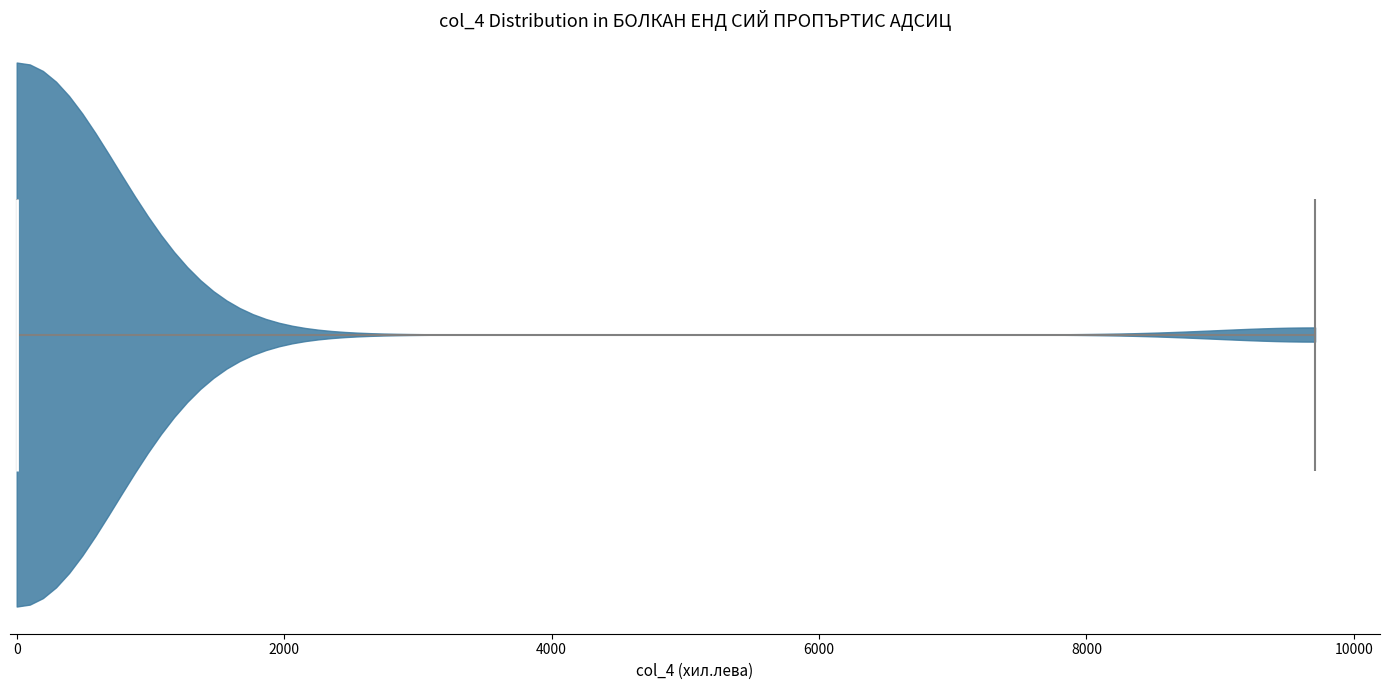

What is the lowest point the violin reaches on the x-axis? The values are not printed on the chart, so give them approximately, as read against the axis.

0